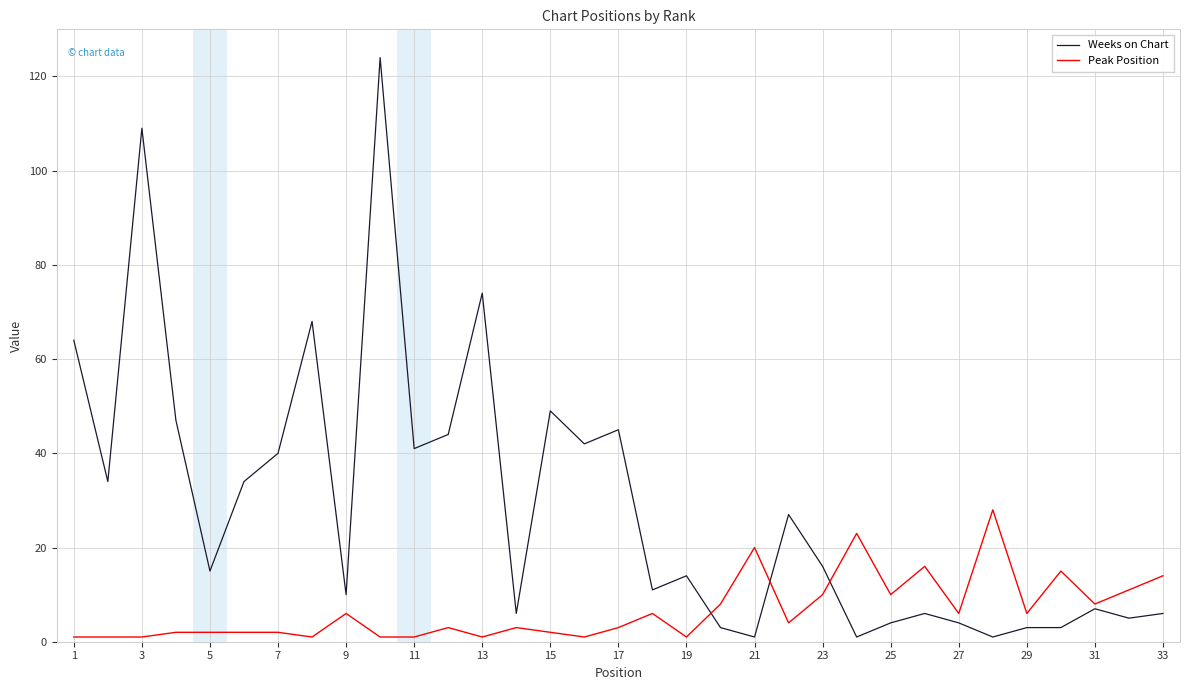

Which series has the largest total across all categories?

Weeks on Chart